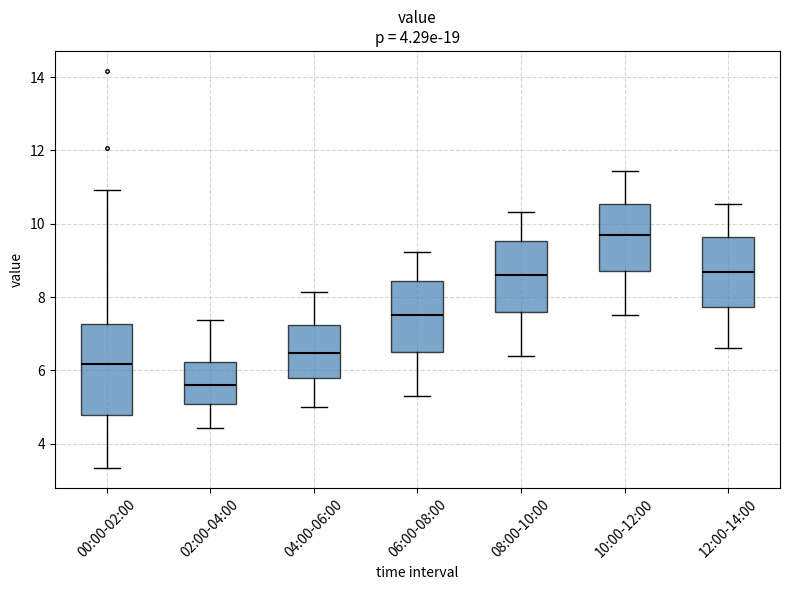

Which box's median line is the lowest?

02:00-04:00